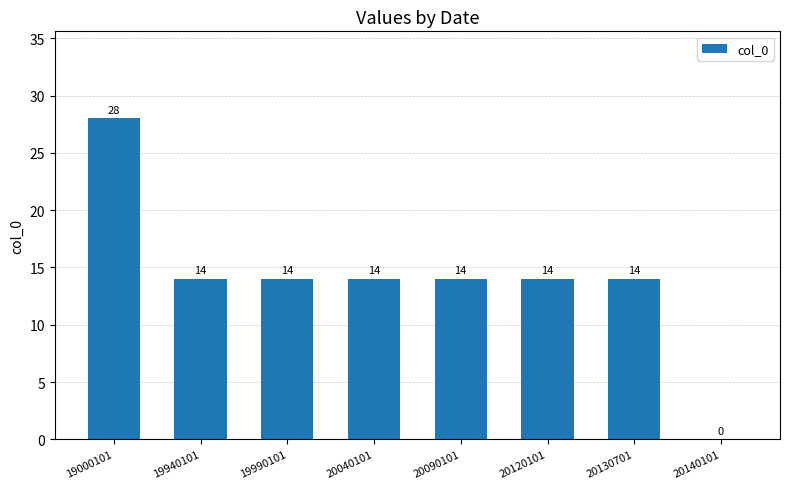

The chart shows a value of 14 at 19940101. True or false?

True